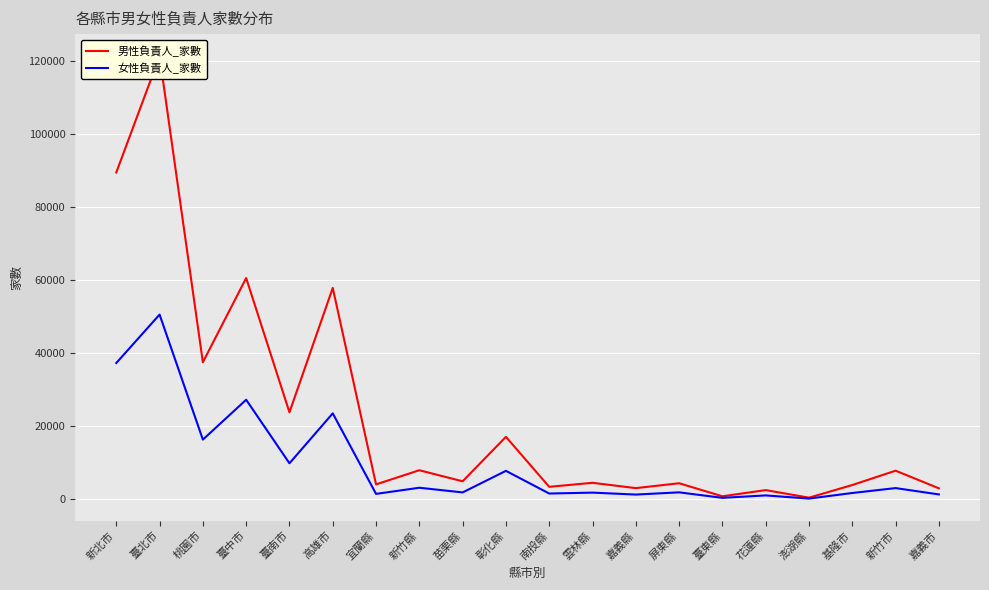

Which series has the largest range (max minus min)?

男性負責人_家數